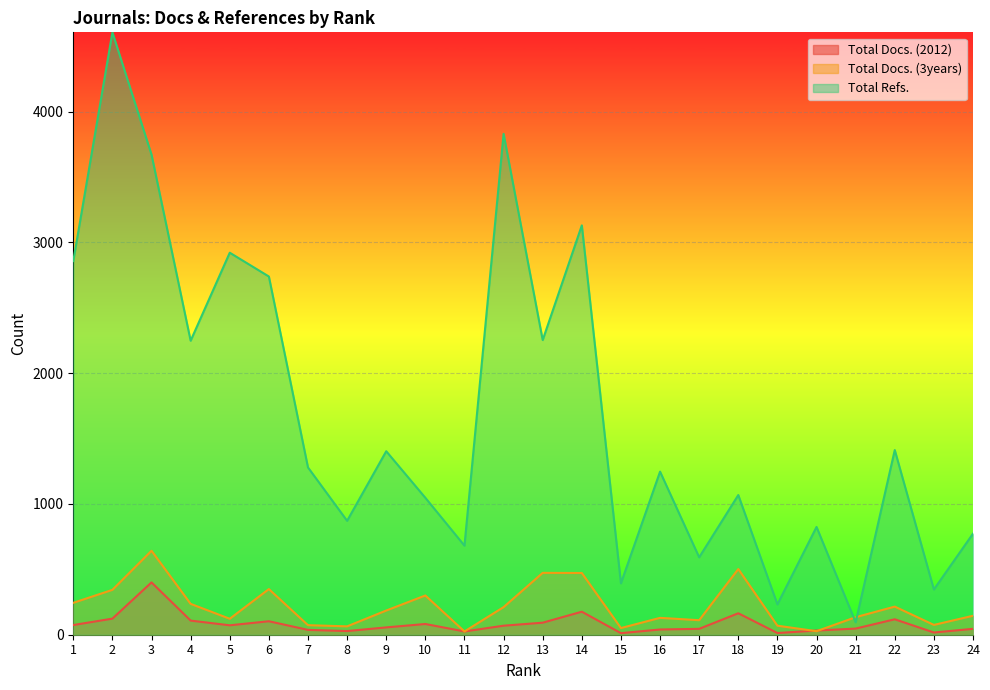

True or false: Total Docs. (2012) and Total Refs. intersect in this chart.

False